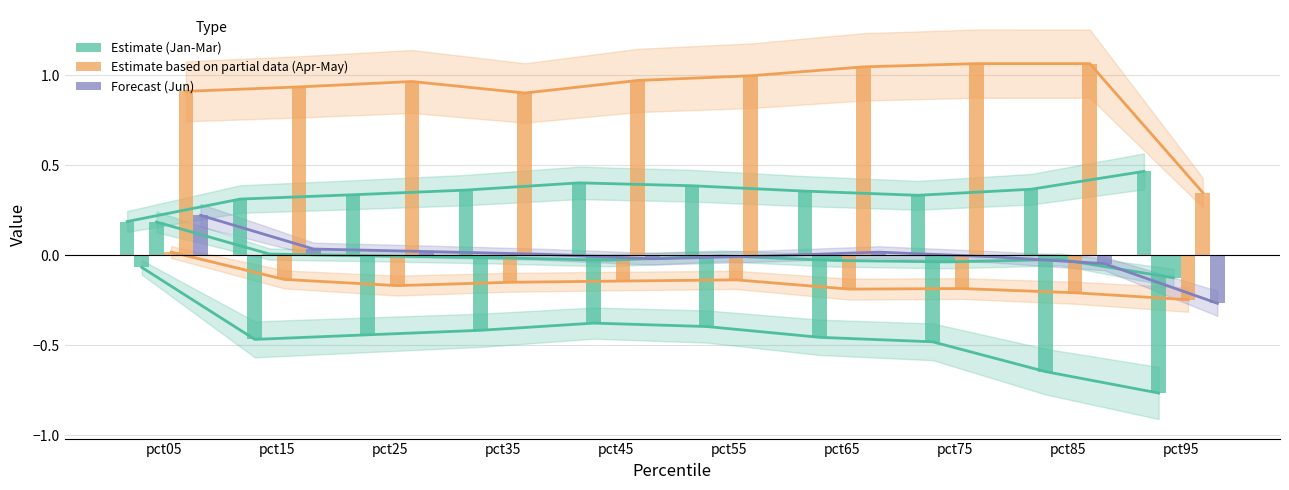

What is the value of the Jan bar at the 1st from the left?

0.2